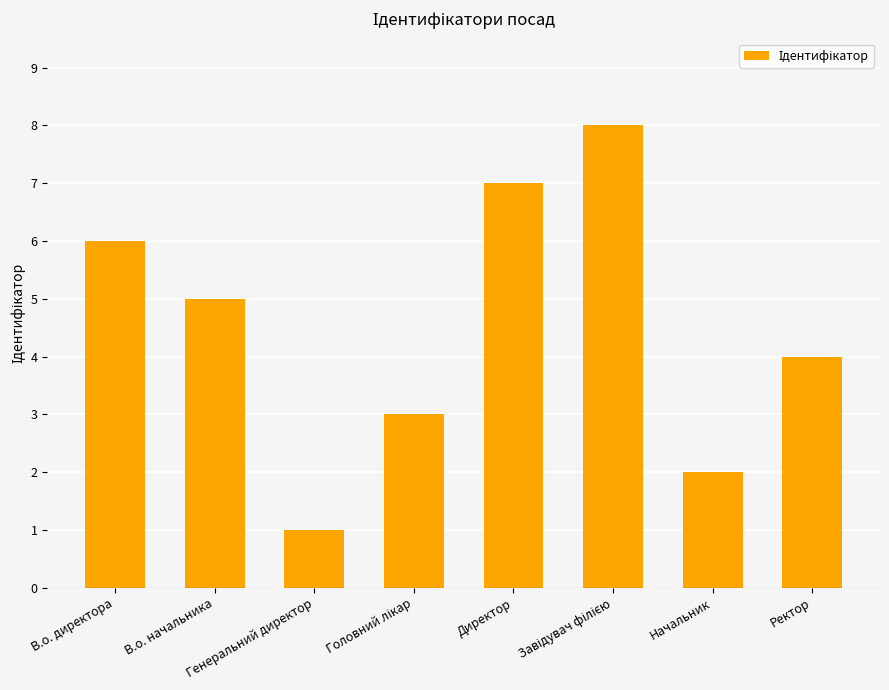

What is the difference between the second highest and minimum values?

6